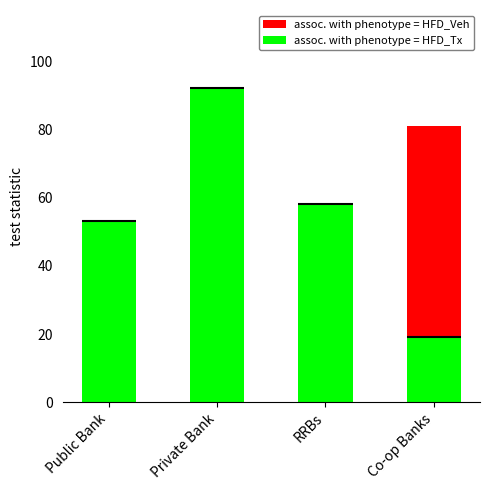

What is the difference between the assoc. with phenotype = HFD_Tx values at Public Bank and RRBs?

5